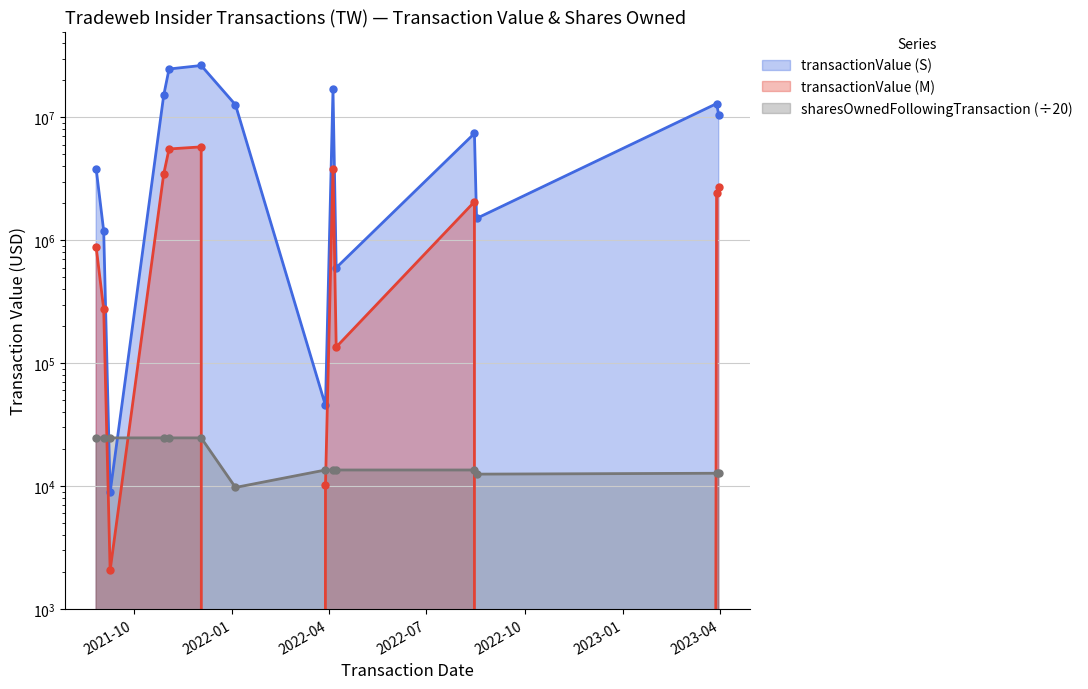

Reading right to left, list all the values displayed in this chart.

transactionValue (S): 10495055.0	12953634.0	1507266.0	7408959.0	597903.0	16876917.0	45294.0	12666679.0	26461664.0	24781351.0	15106458.0	8900.0	1193360.0	3802569.0
transactionValue (M): 2730337.0	2417163.0	0.0	2059000.0	135256.0	3810983.0	10295.0	0.0	5759229.0	5537825.0	3459367.0	2059.0	275906.0	877258.0
sharesOwnedFollowingTransaction: 12717.9	12717.9	12508.2	13518.9	13518.9	13518.9	13518.9	9746.5	24672.8	24672.8	24672.8	24672.8	24672.8	24672.8